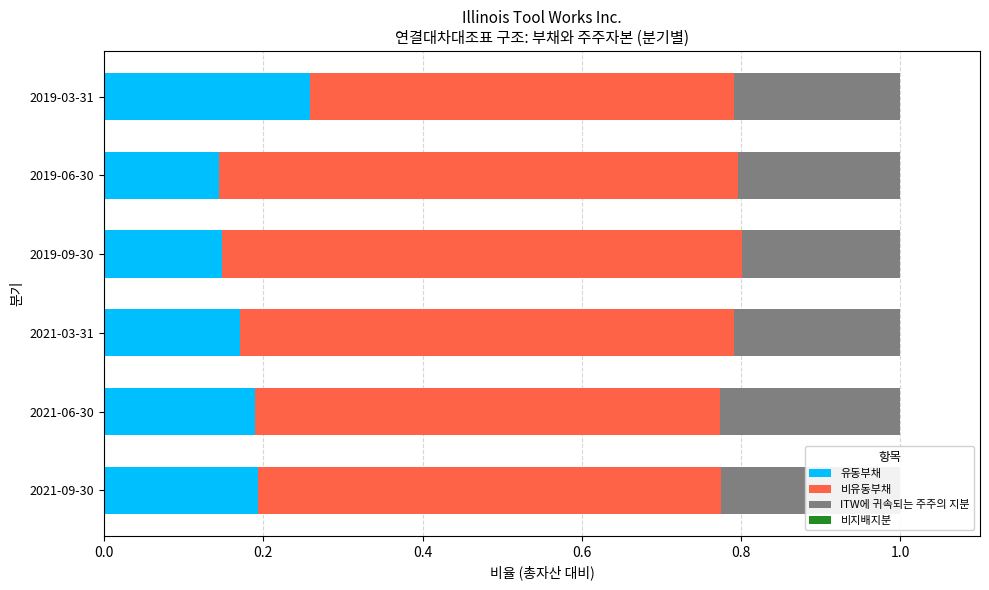

The value of 유동부채 at 2021-06-30 is 0.2. True or false?

True